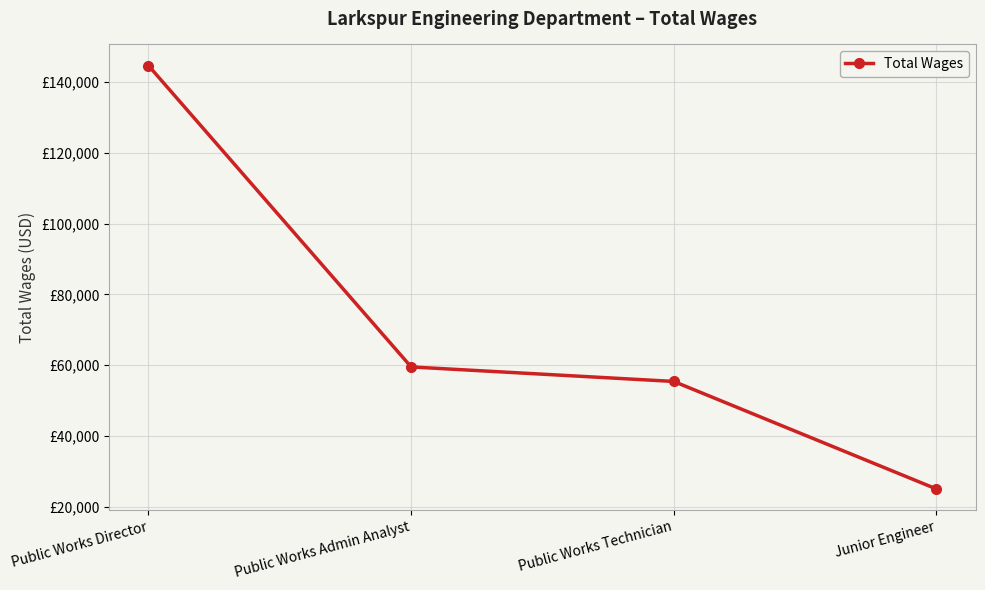

Does the chart have visible grid lines?

Yes